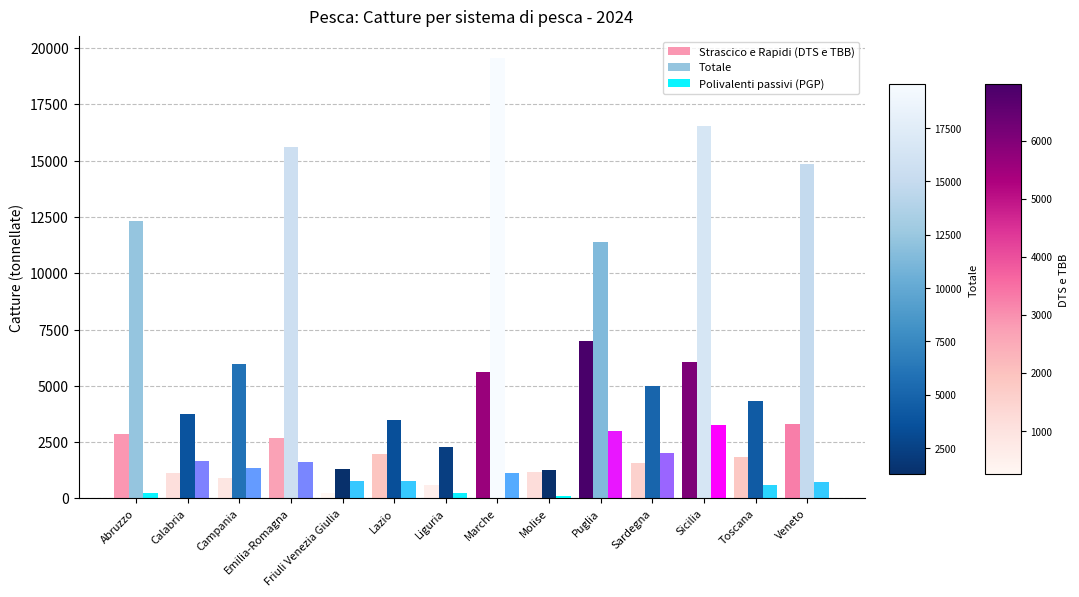

At which category does the chart reach its peak across all series?

Marche